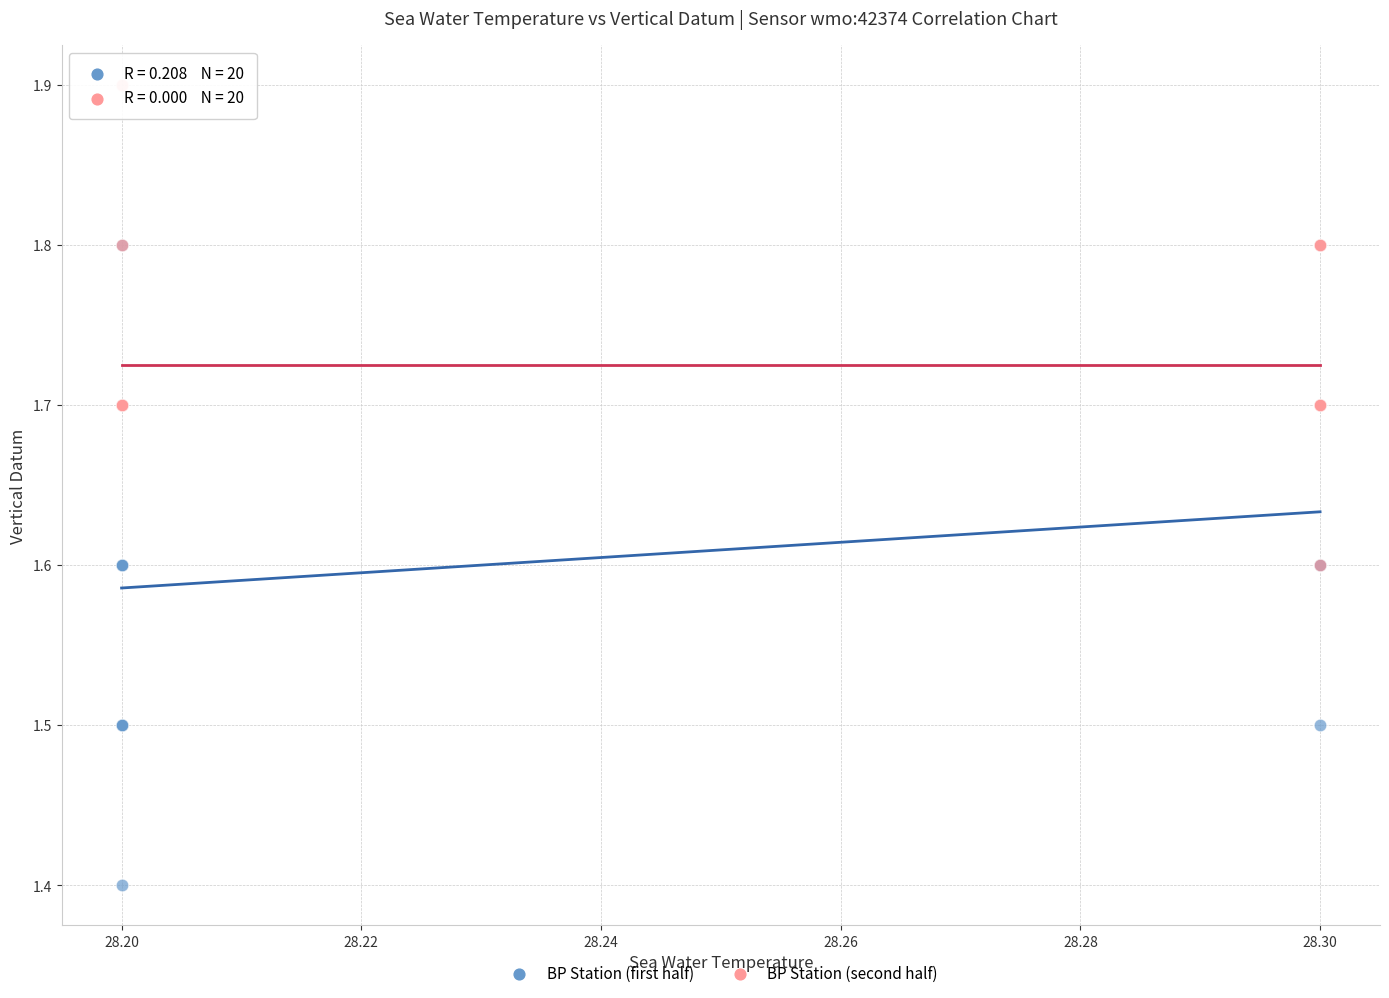

Which series reaches the minimum Y coordinate?

BP Station (first half)